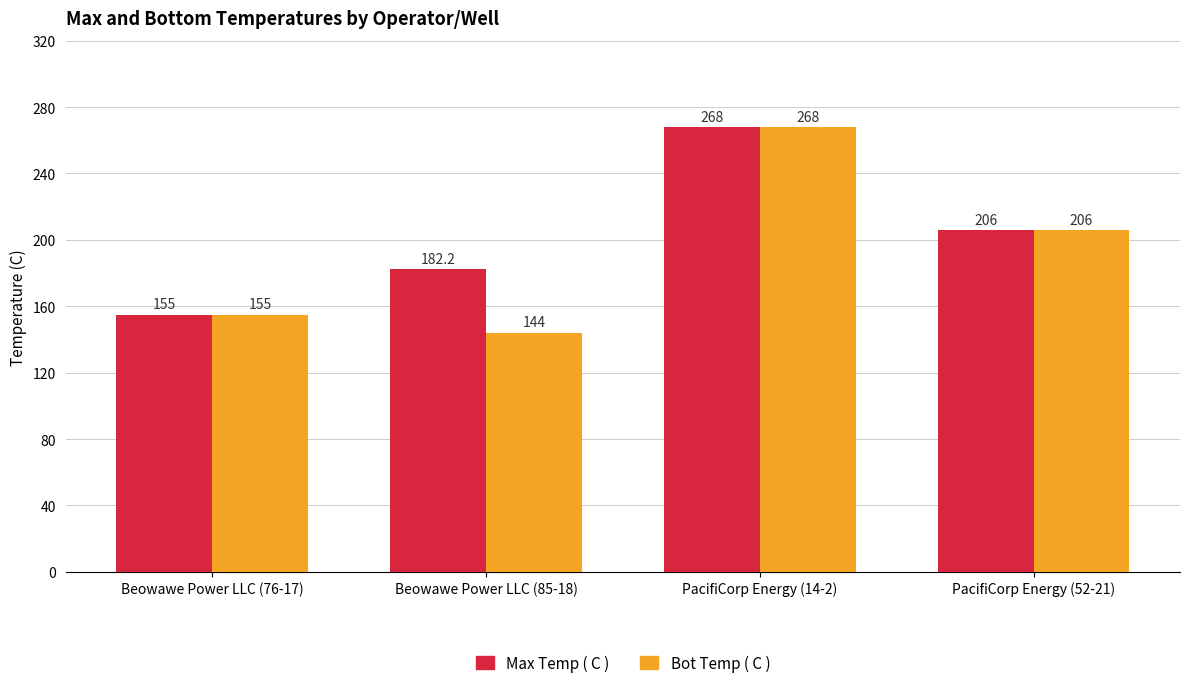

Reading left to right, extract all data points from this chart.

Max Temp ( C ): 155.0	182.2	268.0	206.0
Bot Temp ( C ): 155.0	144.0	268.0	206.0